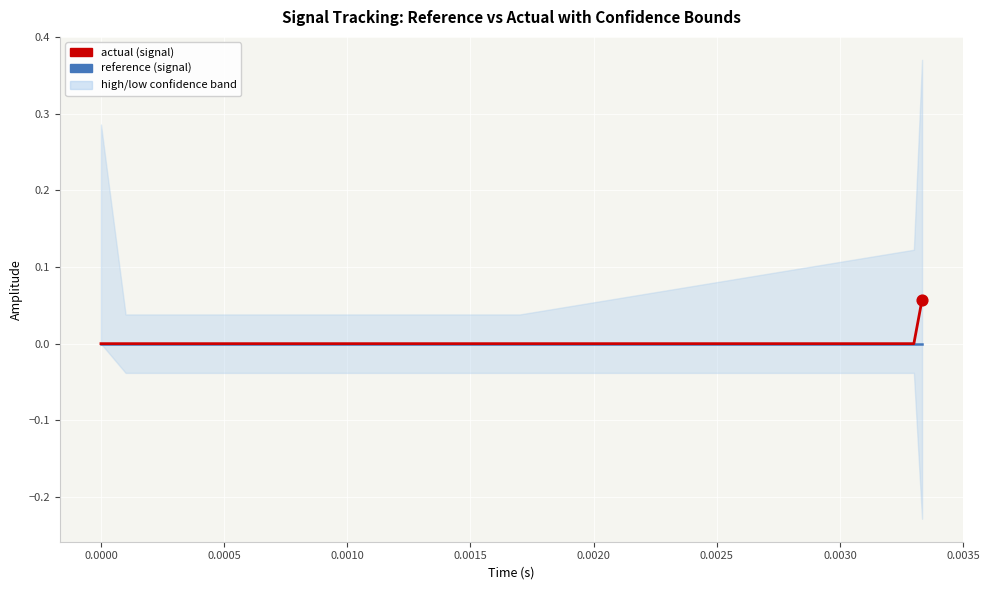

Which series contains the highest Y value?

actual